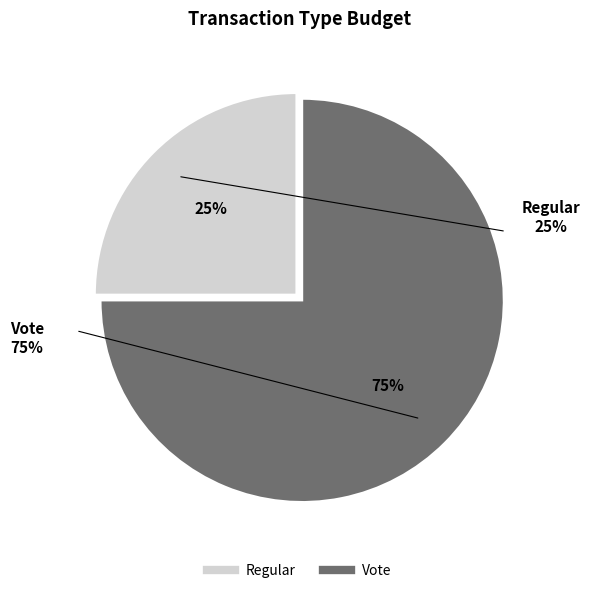

Is Regular the majority of the pie?

No